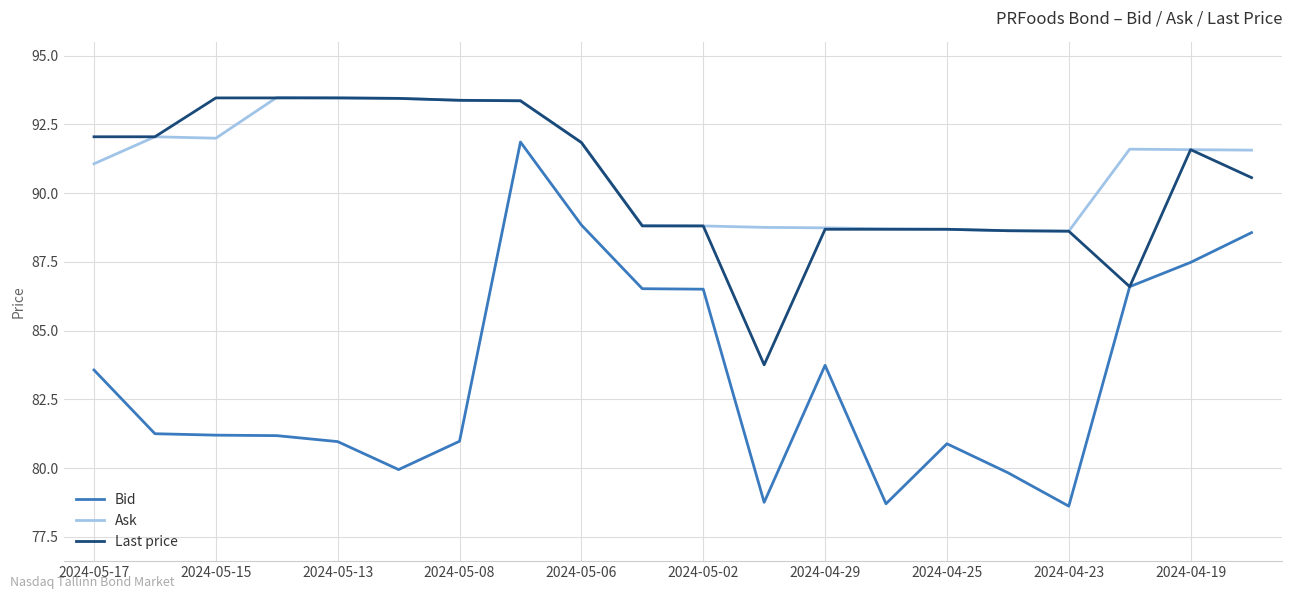

Which series has the widest spread of values?

Bid